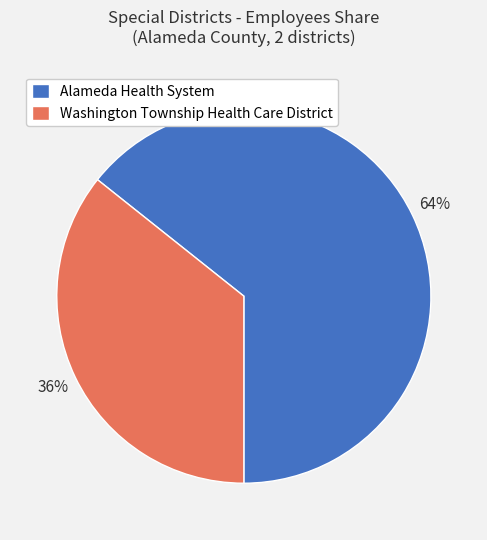

Do Washington Township Health Care District and Alameda Health System together represent more than half of the pie?

Yes